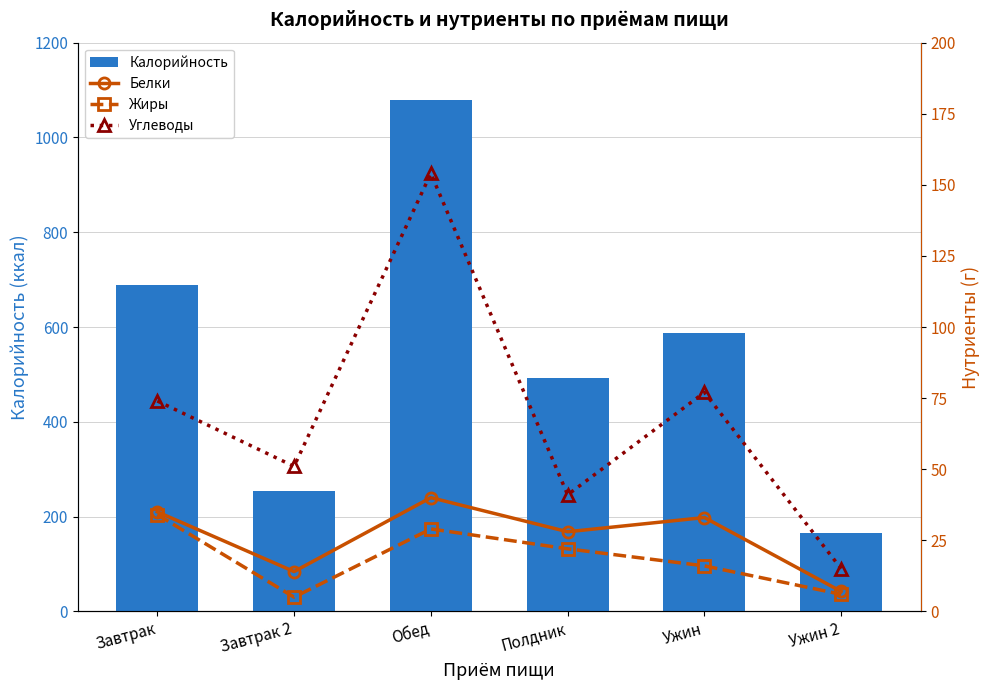

Count the number of categories in the chart.

6